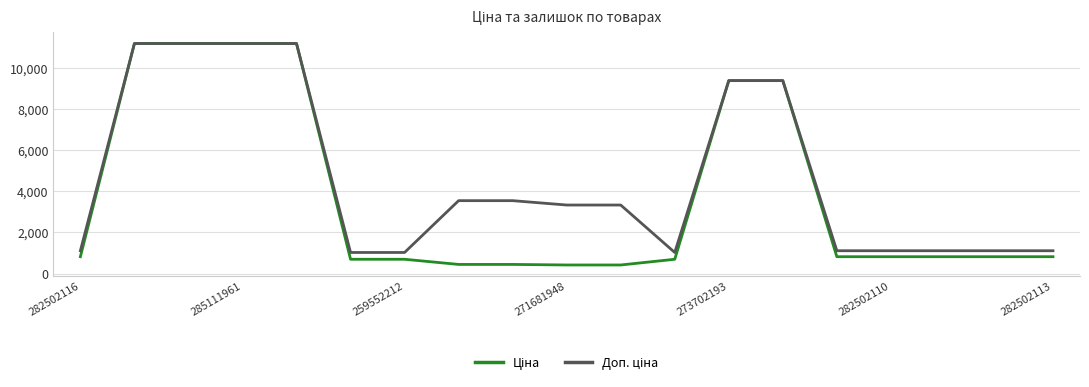

What is the maximum value shown in the chart?

11188.2